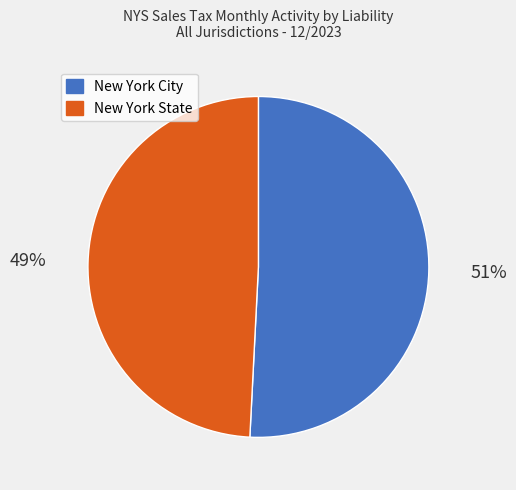

How many segments does this pie chart have?

2